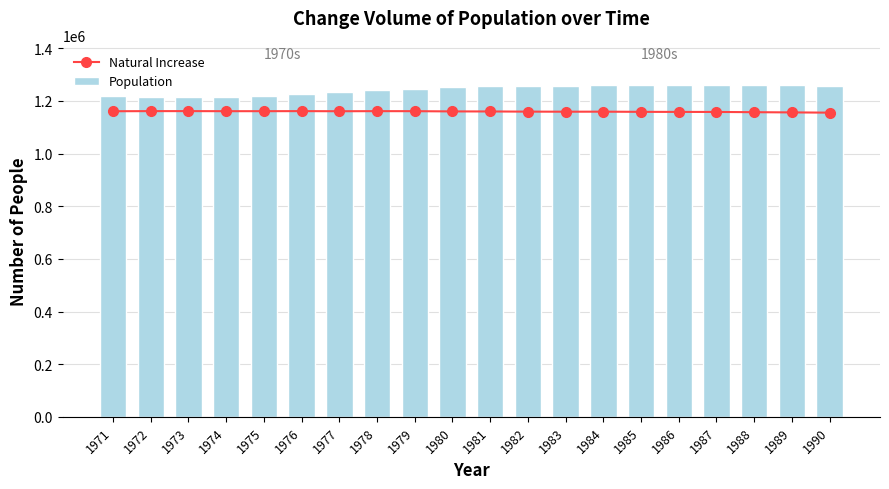

What is the average value of the Natural Increase series?

1159794.9